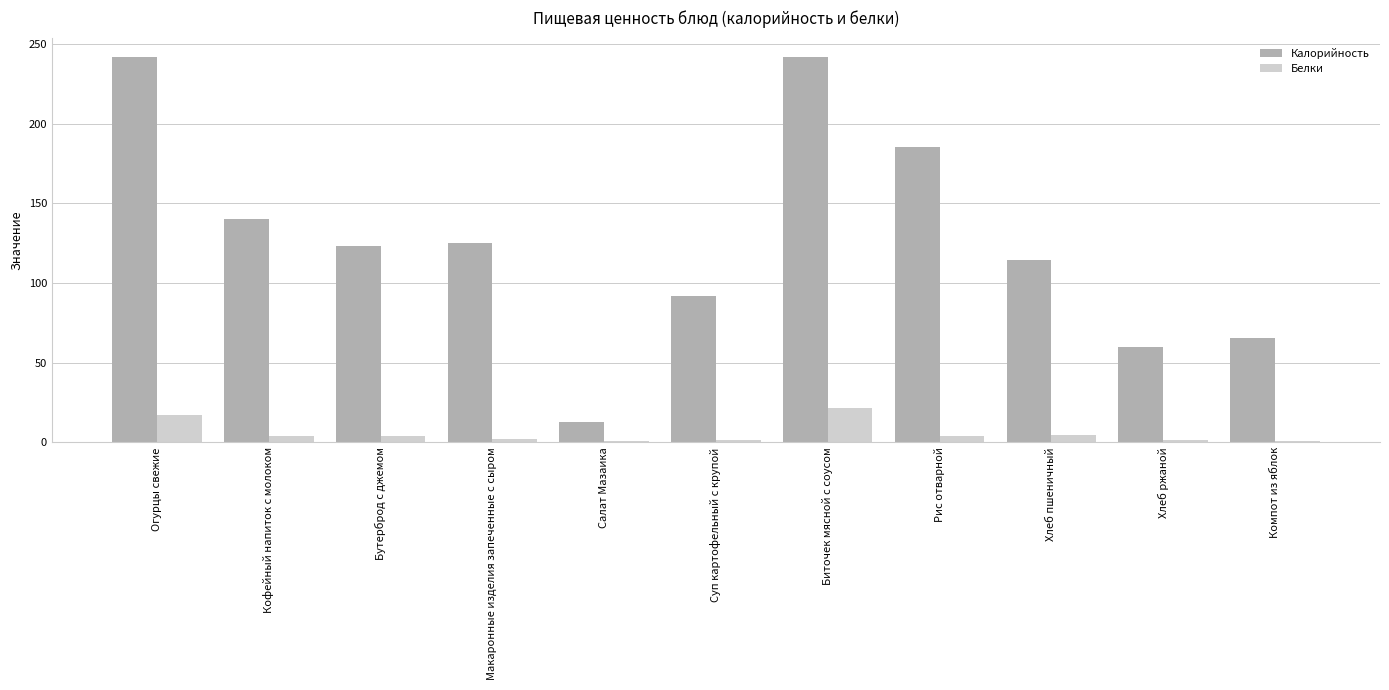

What is the spread (max minus min) of values at Огурцы свежие?

225.1